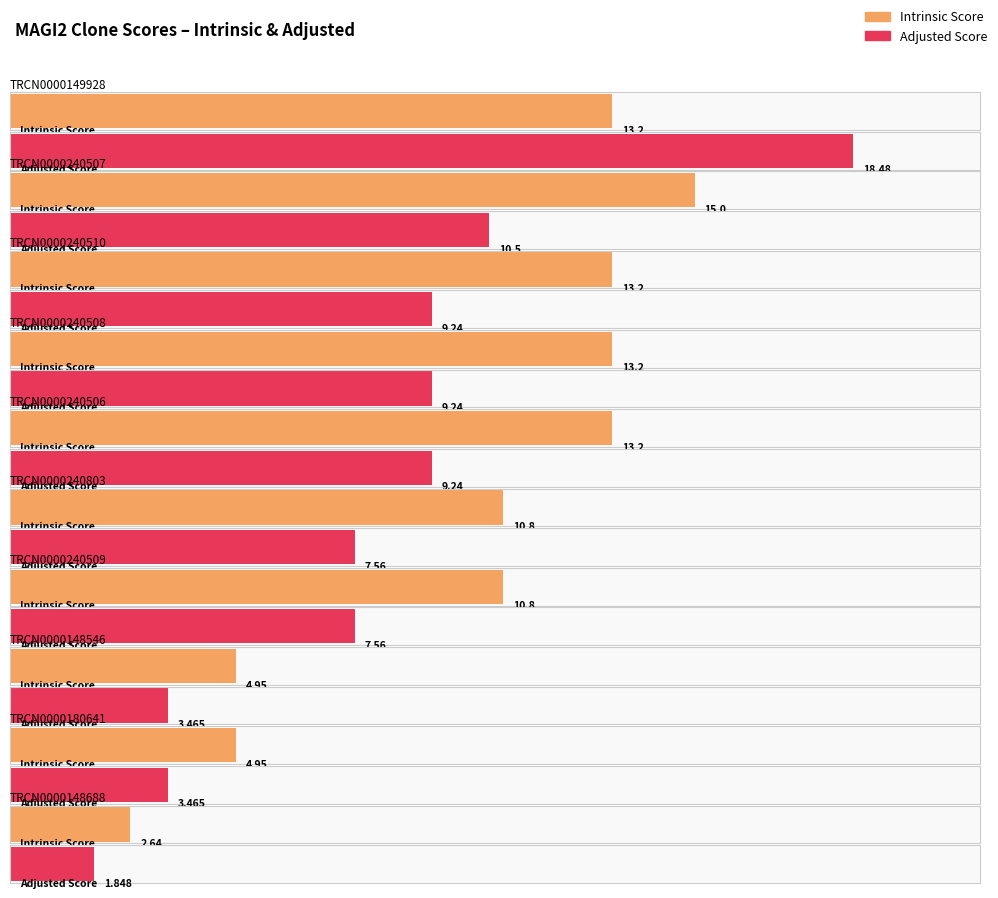

What is the difference between the highest and lowest values at TRCN0000240509?

3.2